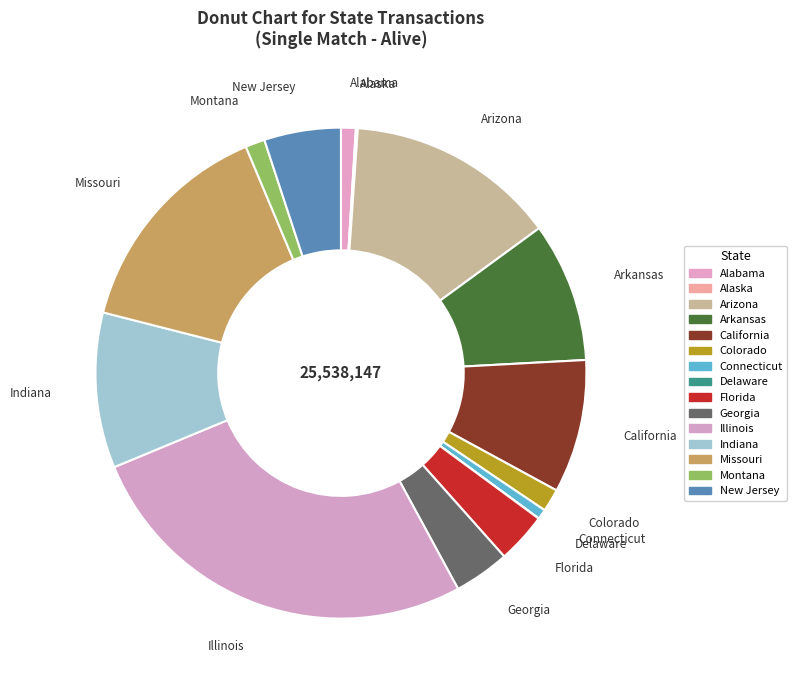

Do New Jersey and Connecticut together represent more than half of the pie?

No